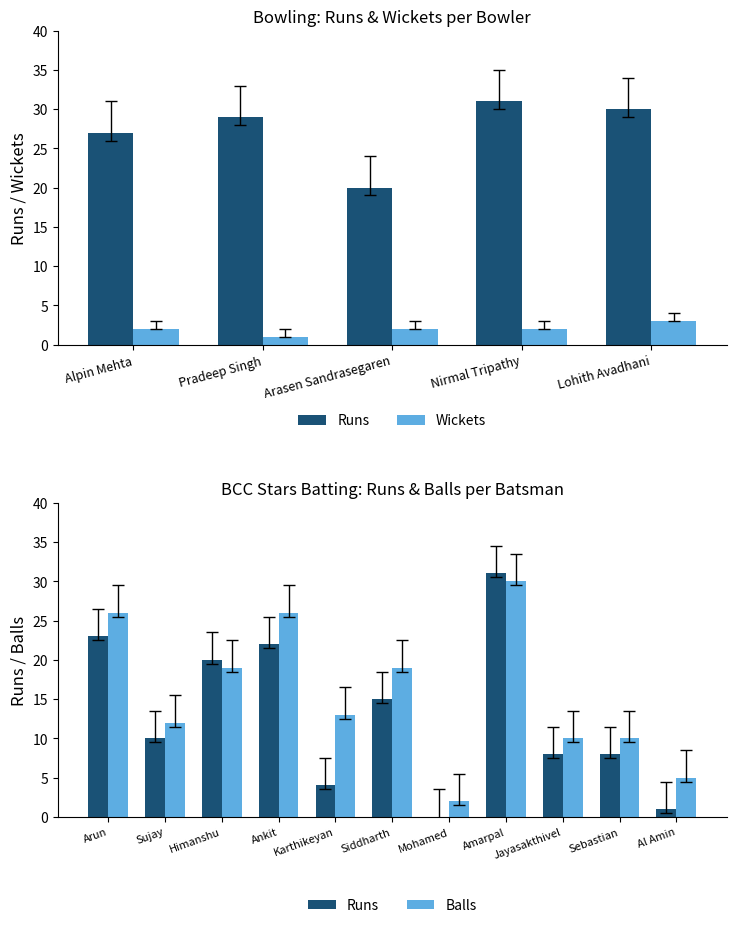

At which category is the sum across all series the highest?

Nirmal Tripathy